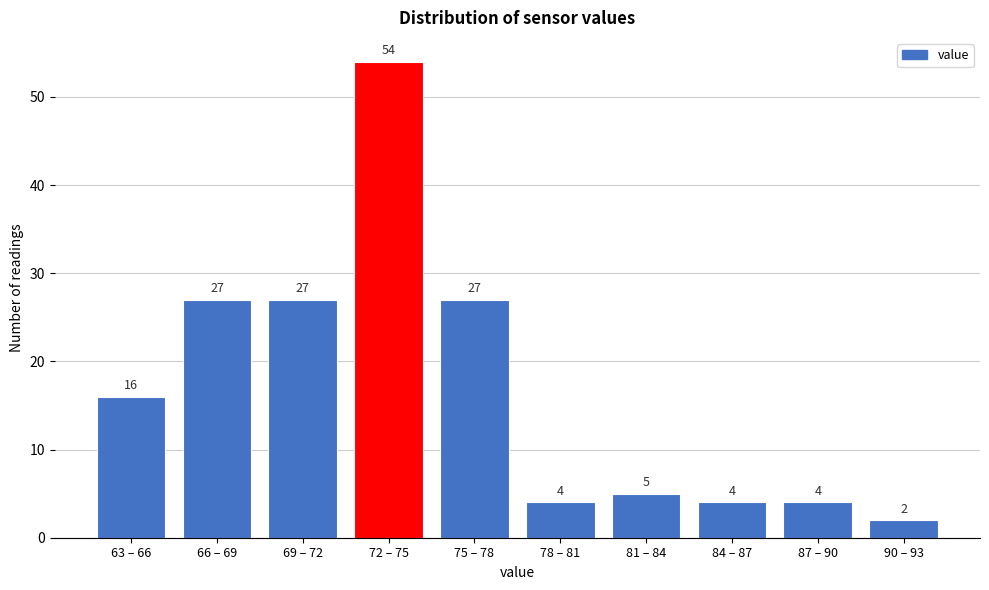

Reading right to left, list all the values displayed in this chart.

2	4	4	5	4	27	54	27	27	16